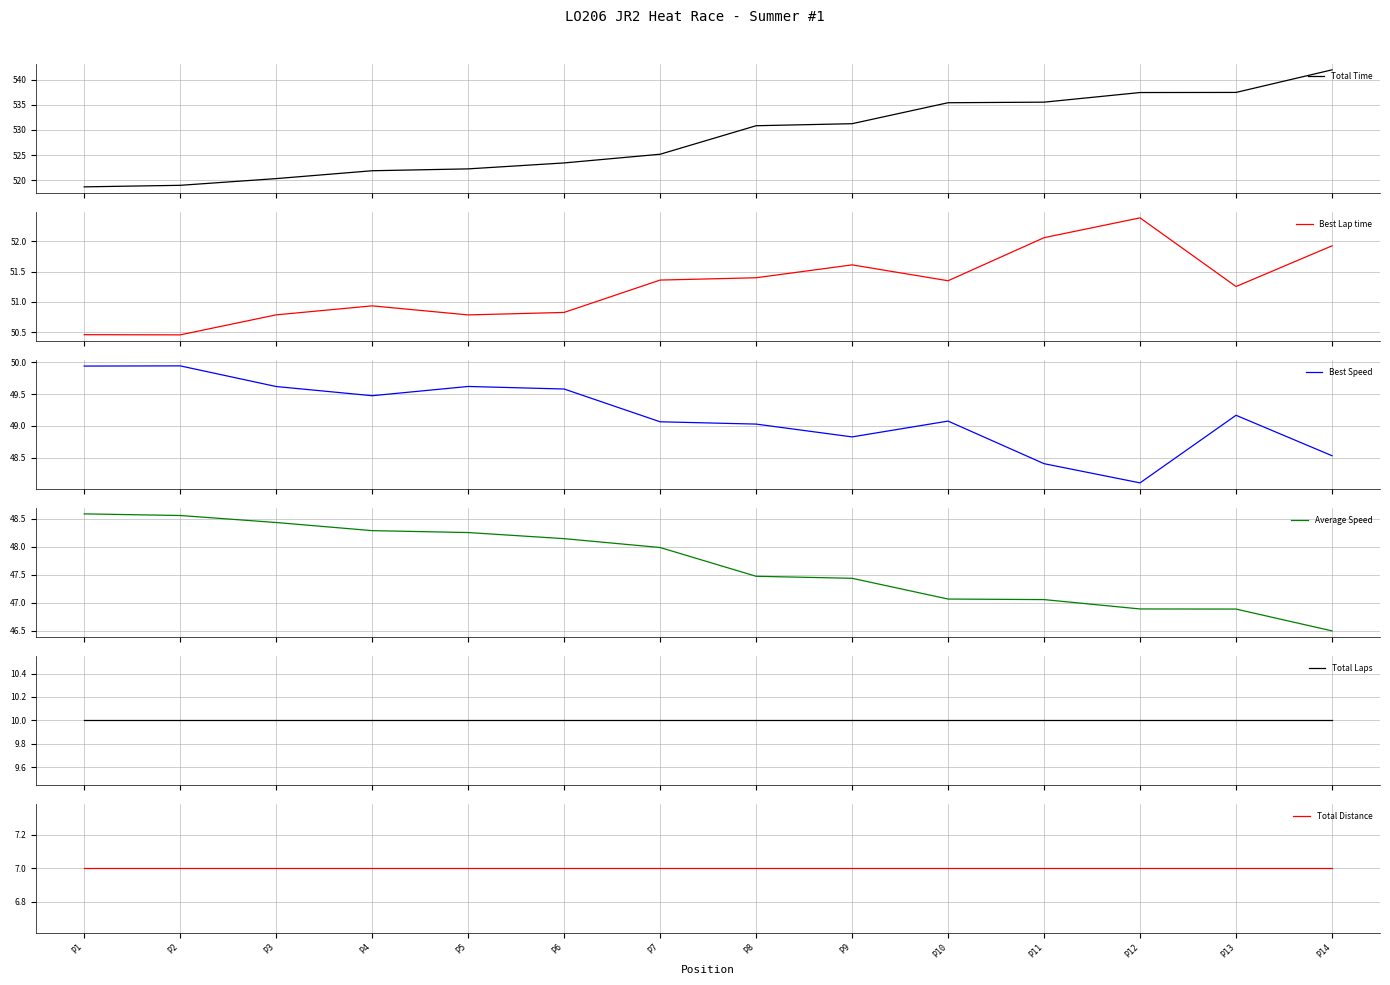

Which category has the highest value in the Total Distance series?

P1